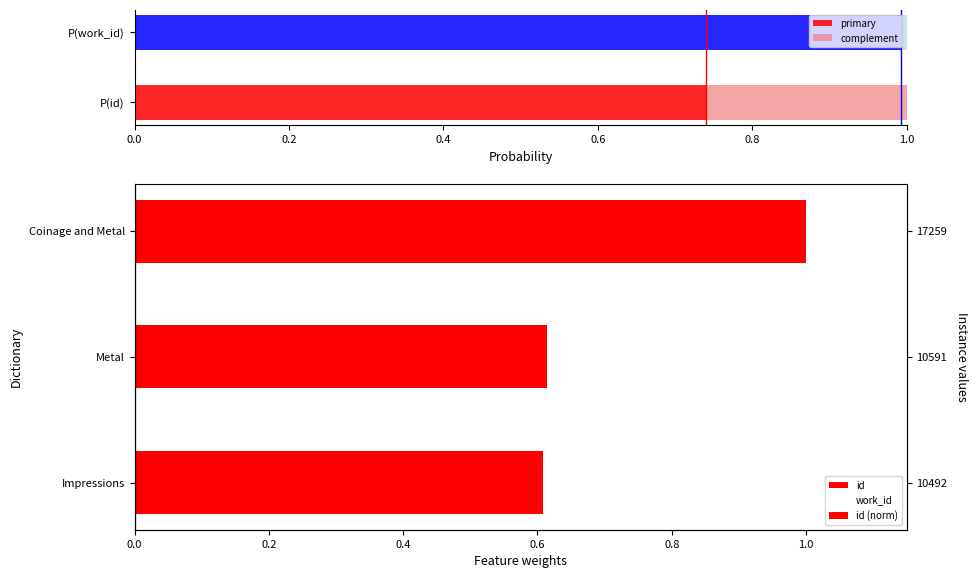

True or false: primary has a value of 0.5 at P(work_id).

False